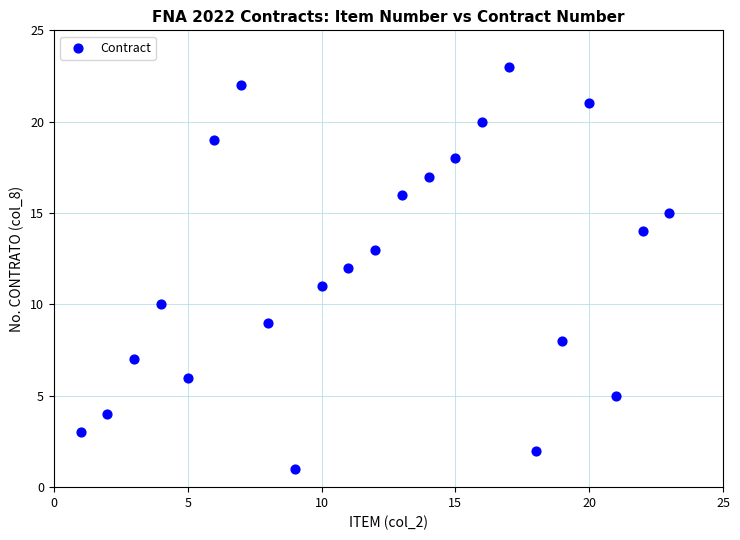

What is the range of Y values (max minus min)?

22